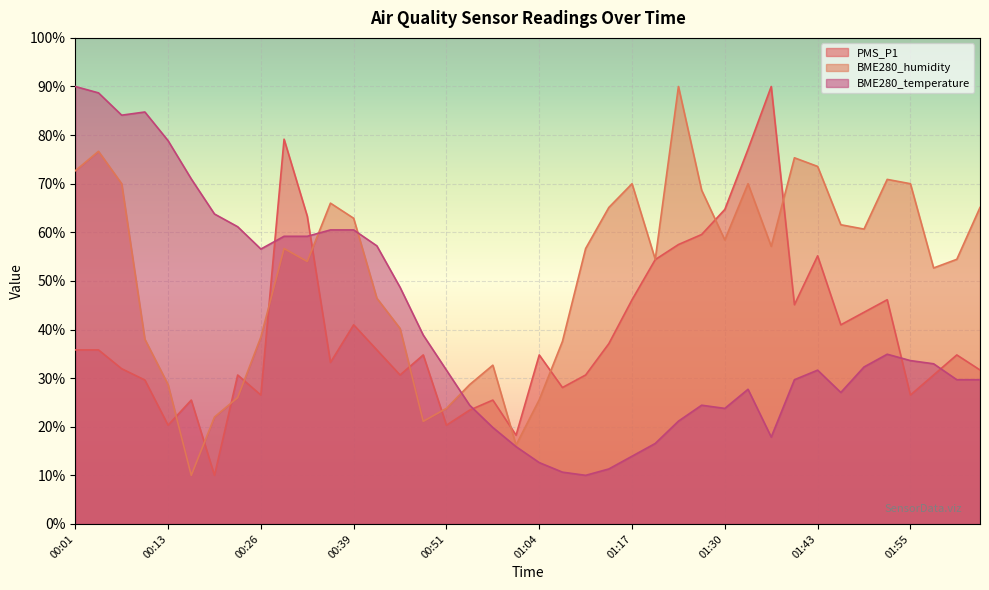

What is the difference between the maximum and minimum values in the BME280_humidity series?

80.0